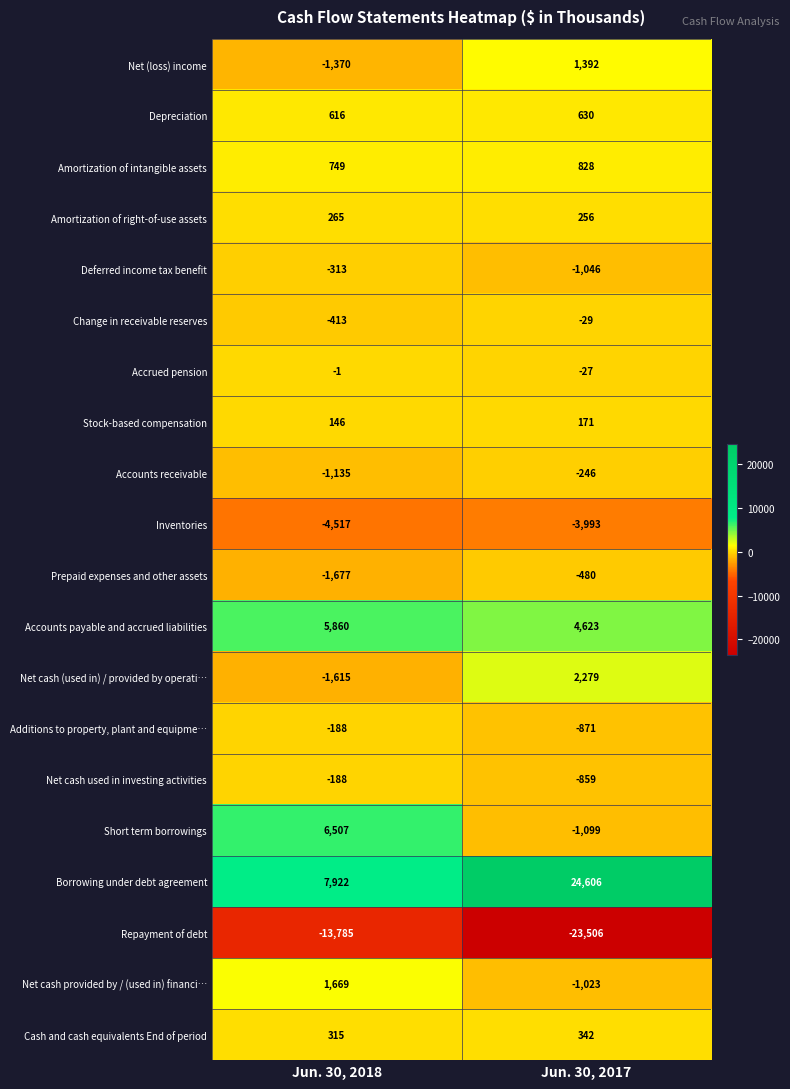

The value of Amortization of right-of-use assets at Jun. 30, 2018 is 265. True or false?

True